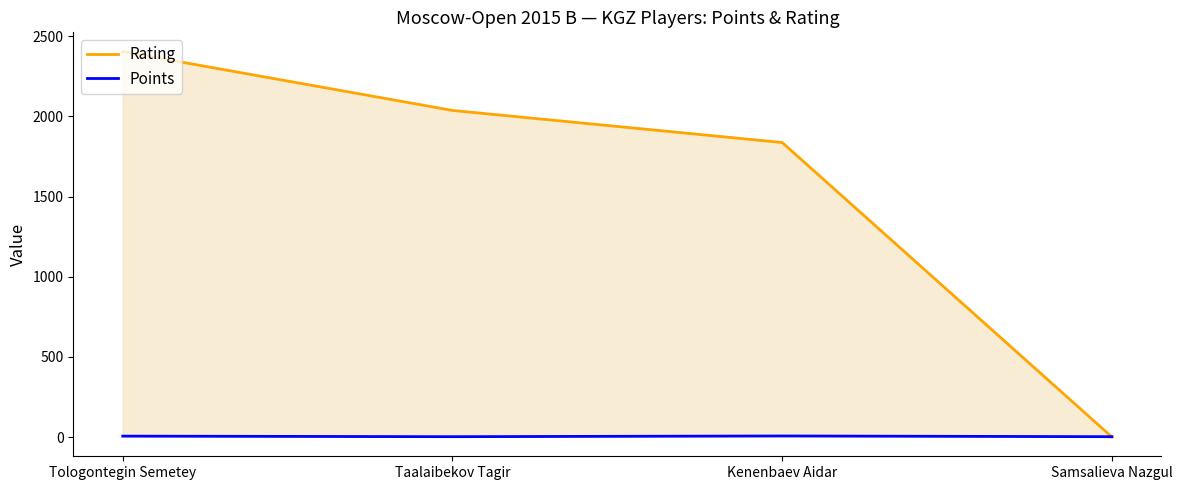

How many intersections are there between Rating and Points?

1